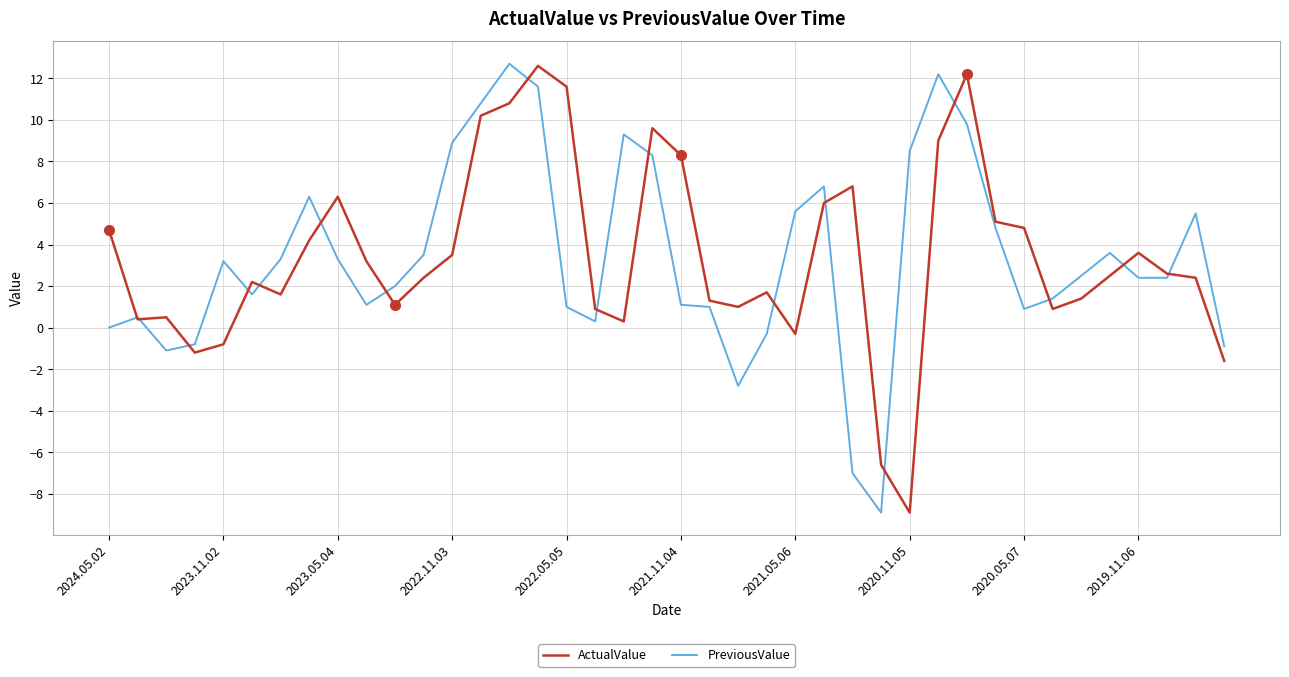

What is the maximum value for PreviousValue?

12.7